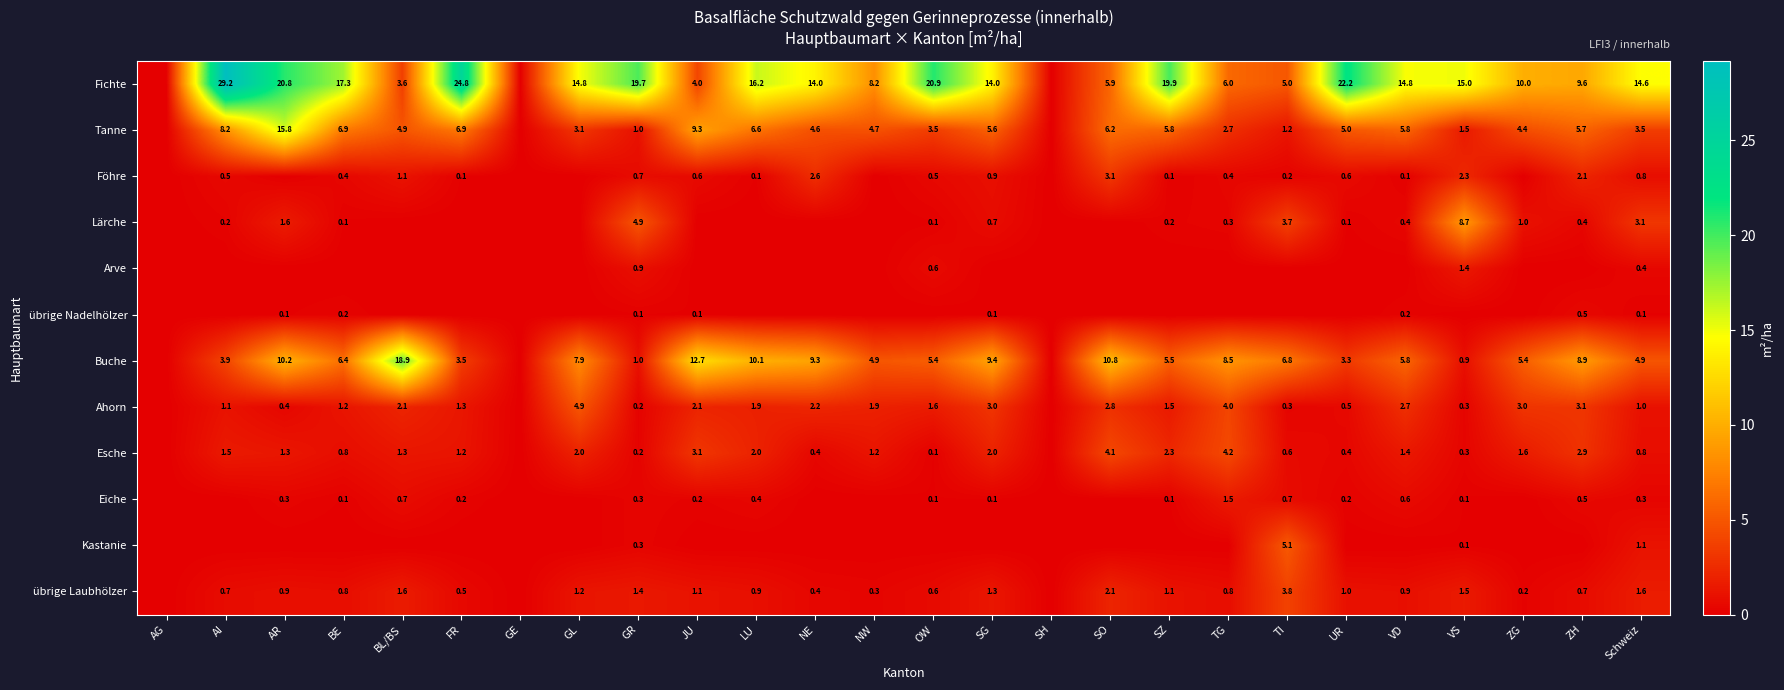

The value of Ahorn at GR is 0.2. True or false?

True